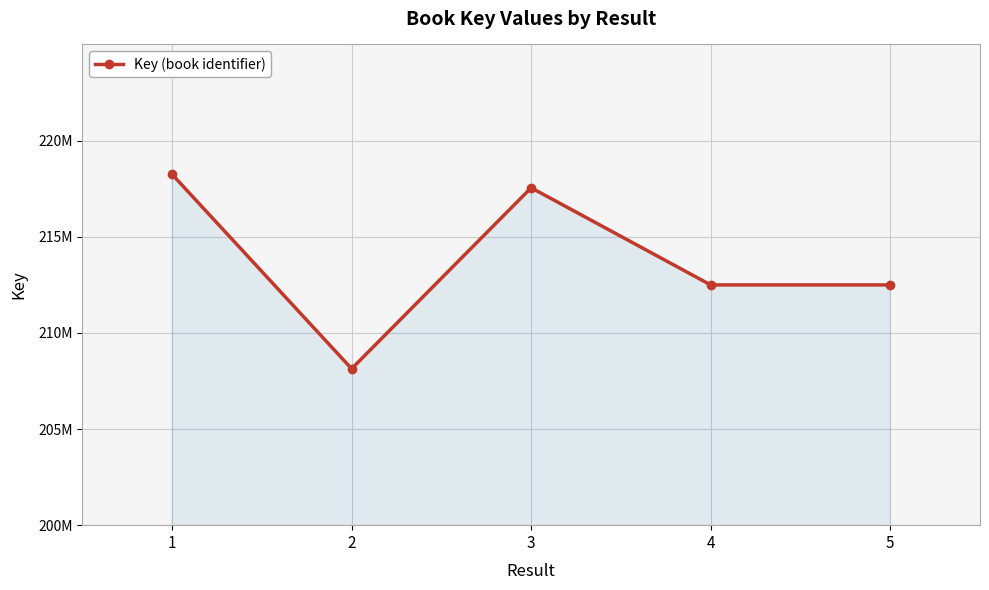

How many points are higher than both their immediate neighbors (excluding endpoints)?

1